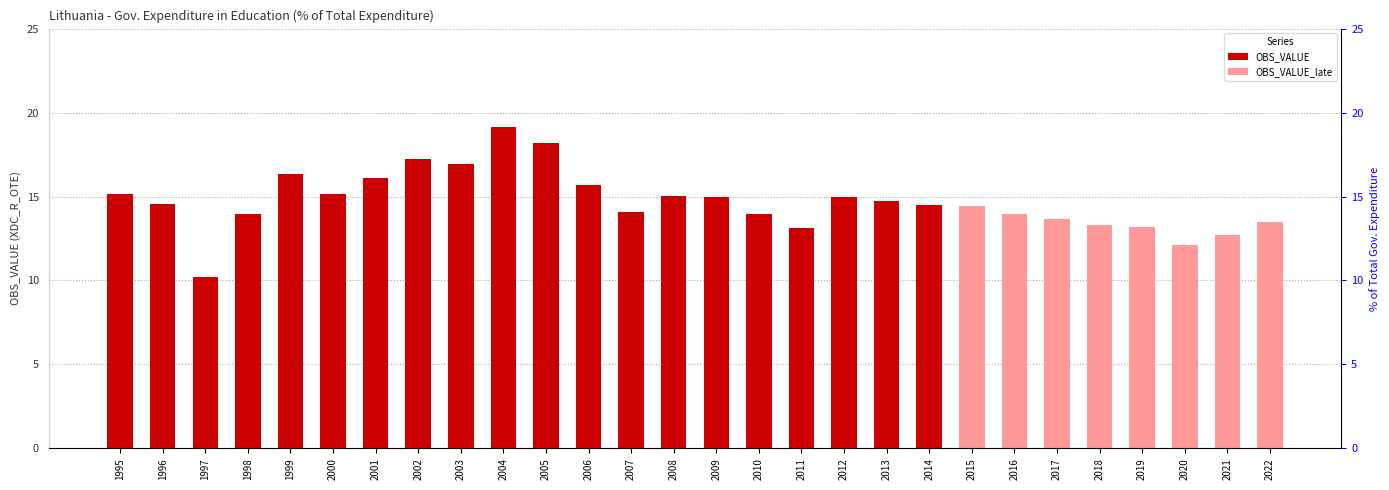

Rank the categories by value from lowest to highest.

1997, 2011, 1998, 2010, 2007, 2014, 1996, 2013, 2009, 2012, 2008, 2000, 1995, 2006, 2001, 1999, 2003, 2002, 2005, 2004